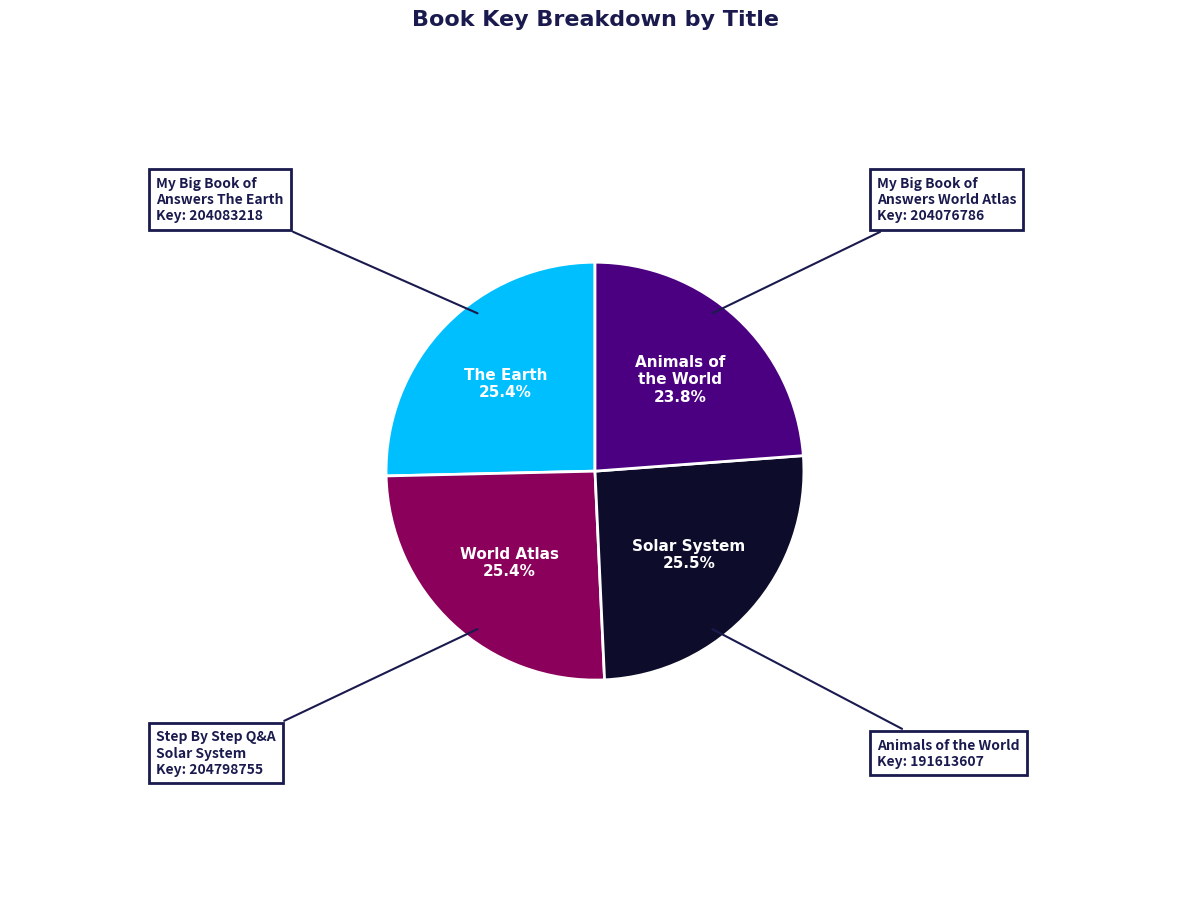

How many segments does this pie chart have?

4